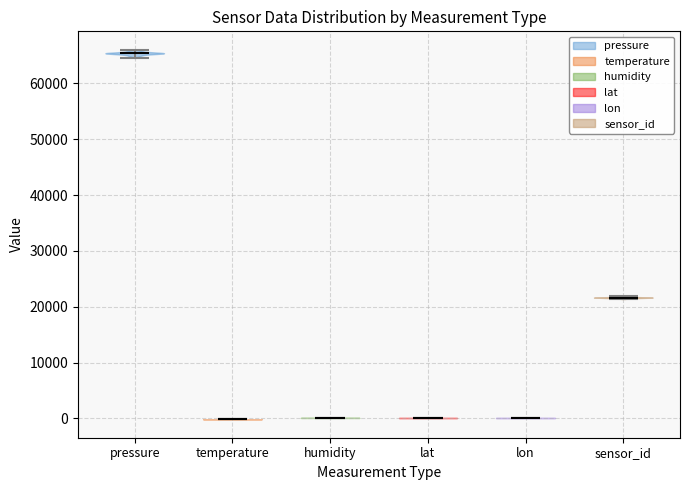

What is the highest point the violin for lon reaches on the y-axis? The values are not printed on the chart, so give them approximately, as read against the axis.

0